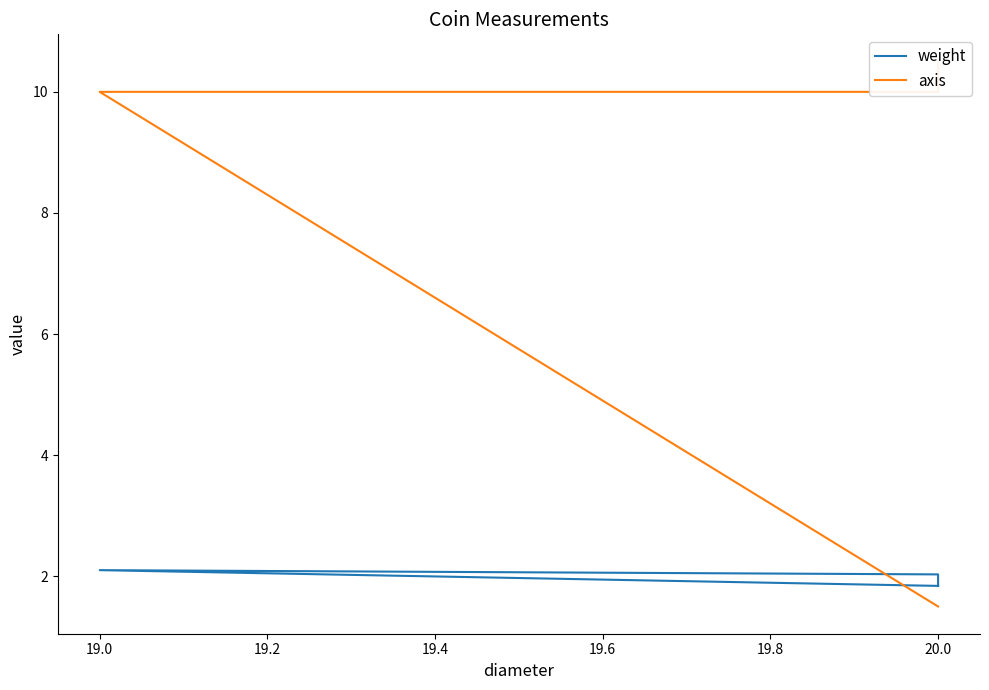

Is it true that axis equals 17.4 at 20.0?

False